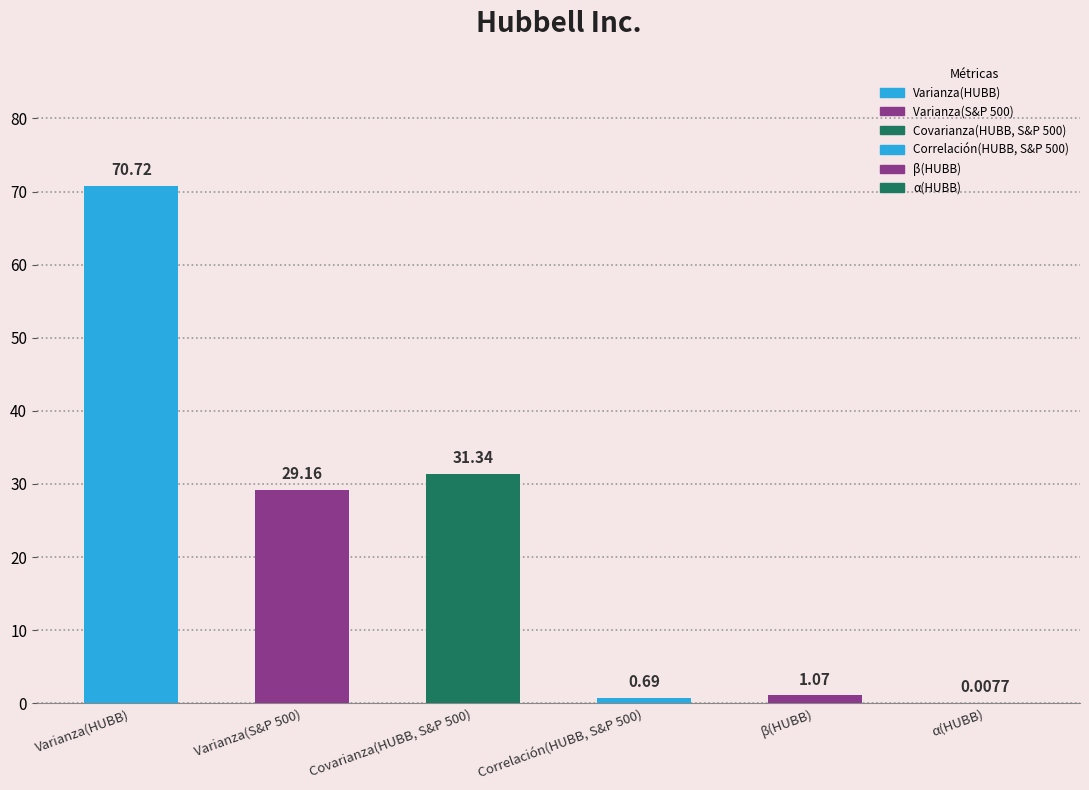

What is the change in value from Varianza(HUBB) to Correlación(HUBB, S&P 500)?

-70.0